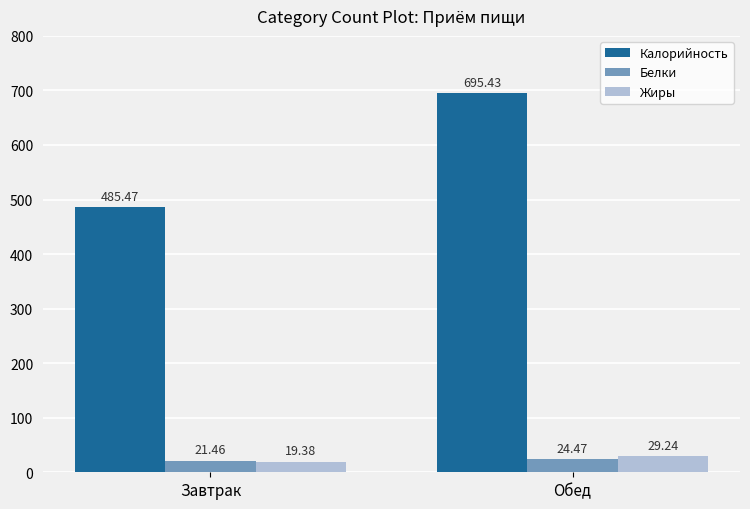

How many values in the Белки series exceed 24?

1